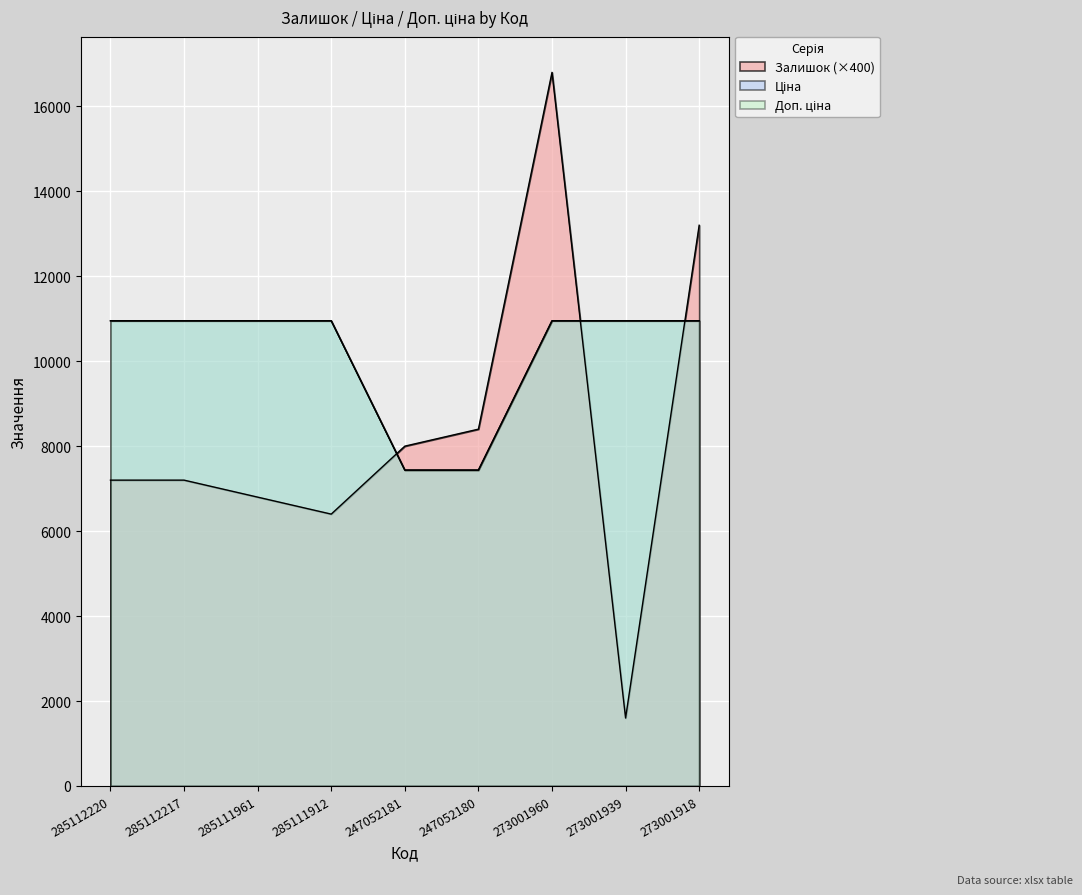

How many lines are shown in the chart?

3